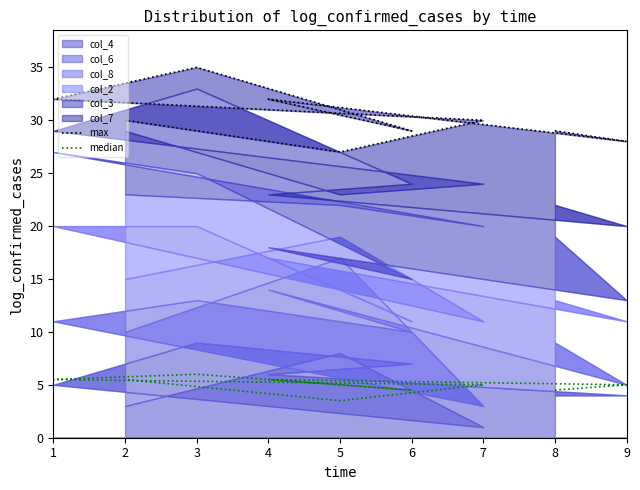

At which category is the sum across all series the highest?

3